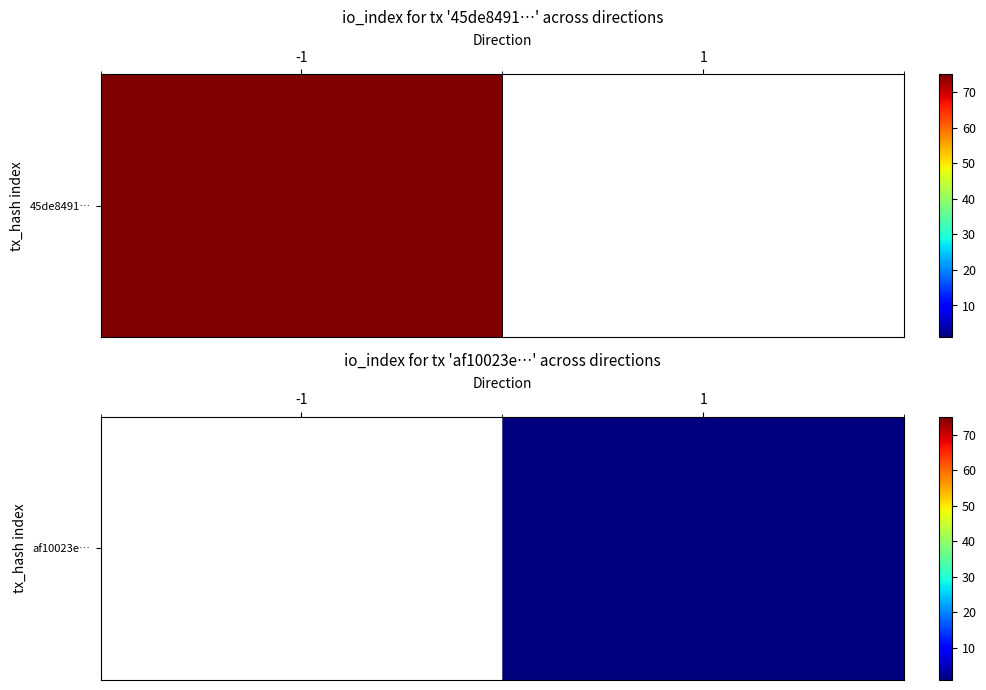

What is the minimum value shown in the chart?

1.0